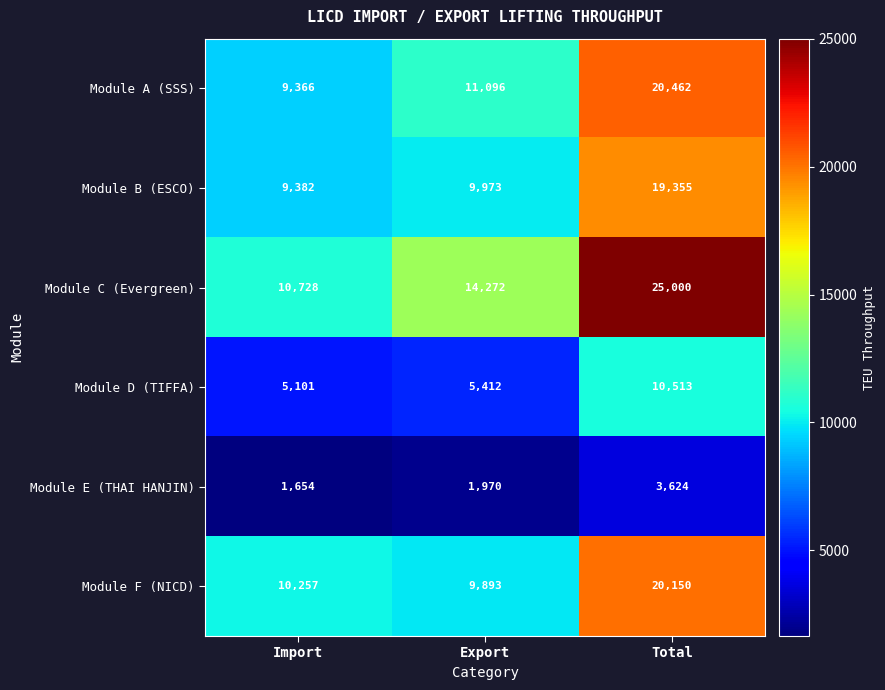

At Export, list the series in order from smallest to largest.

Module E (THAI HANJIN), Module D (TIFFA), Module F (NICD), Module B (ESCO), Module A (SSS), Module C (Evergreen)